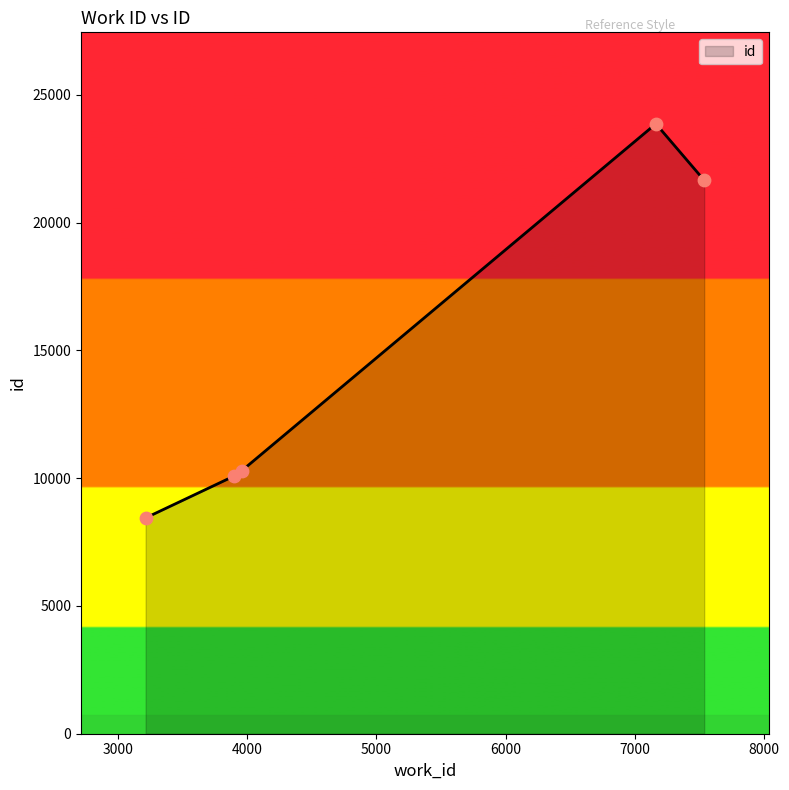

True or false: there are more than 0 points higher than both neighbors.

True